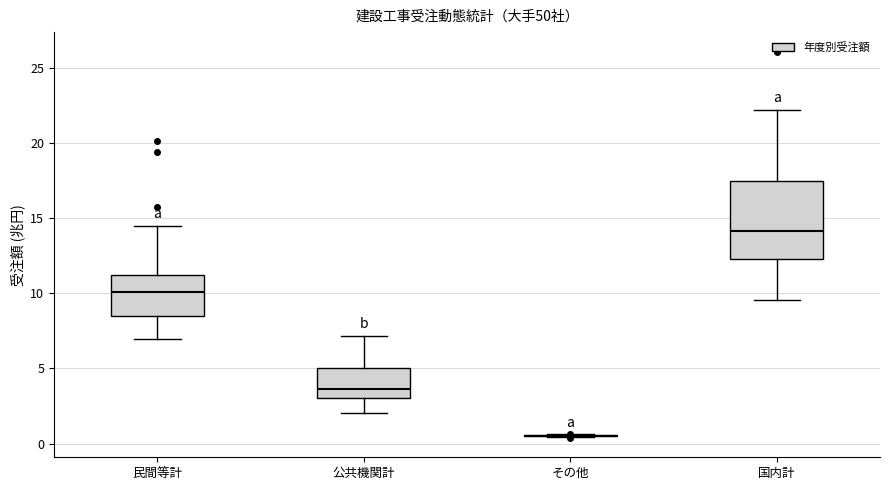

Where is the lower edge of the box for 国内計 on the y-axis? The values are not printed on the chart, so give them approximately, as read against the axis.

12.5